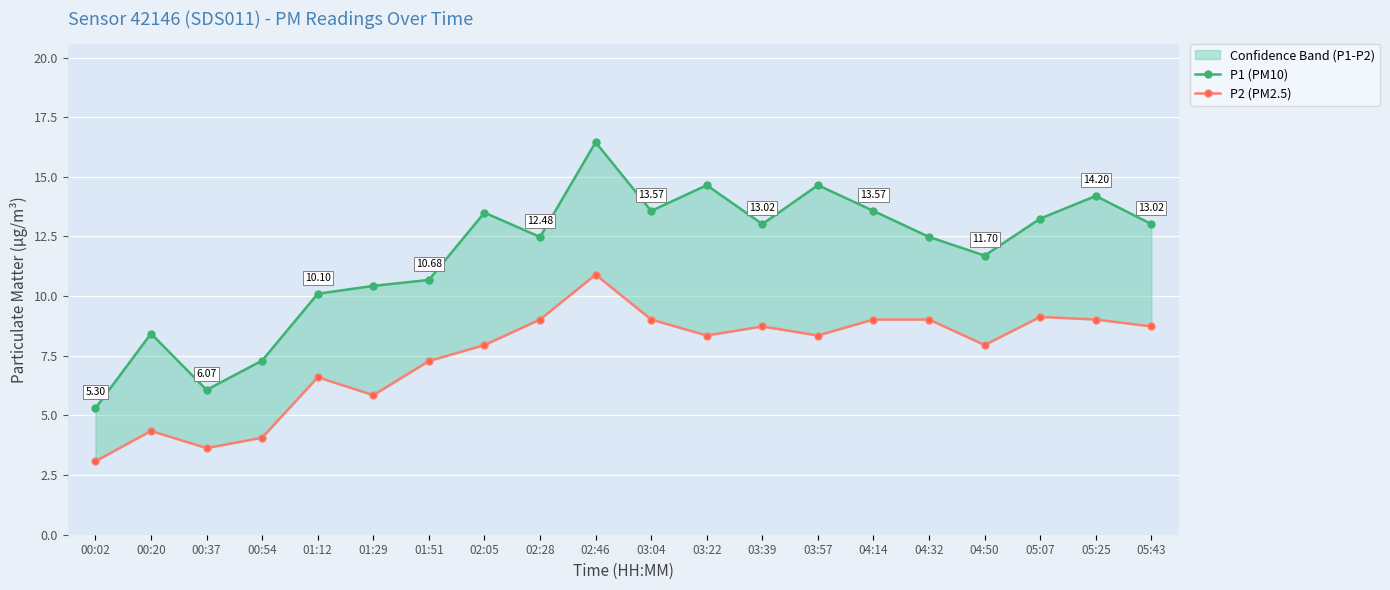

What is the value of the P1 (PM10) point at the 9th from the left?

12.5